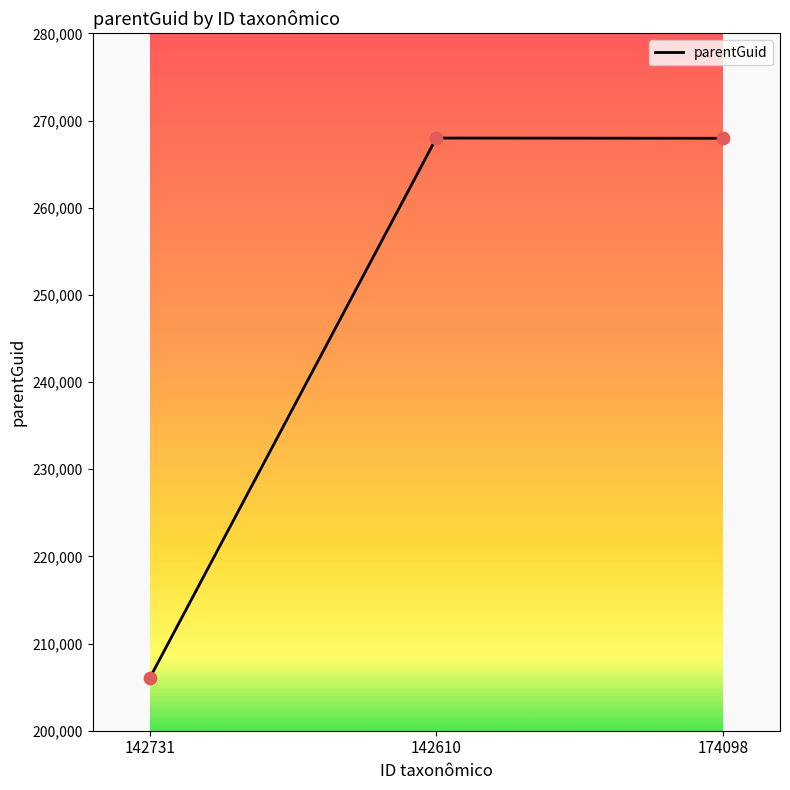

What is the ratio of the value at 142731 to the value at 142610?

0.8